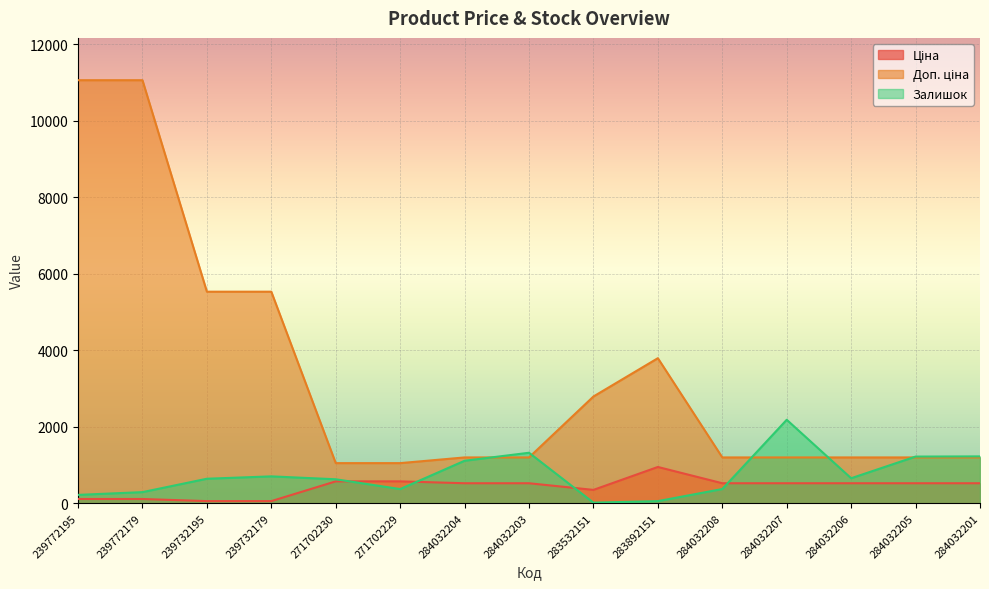

Which series has the largest total across all categories?

Доп. ціна